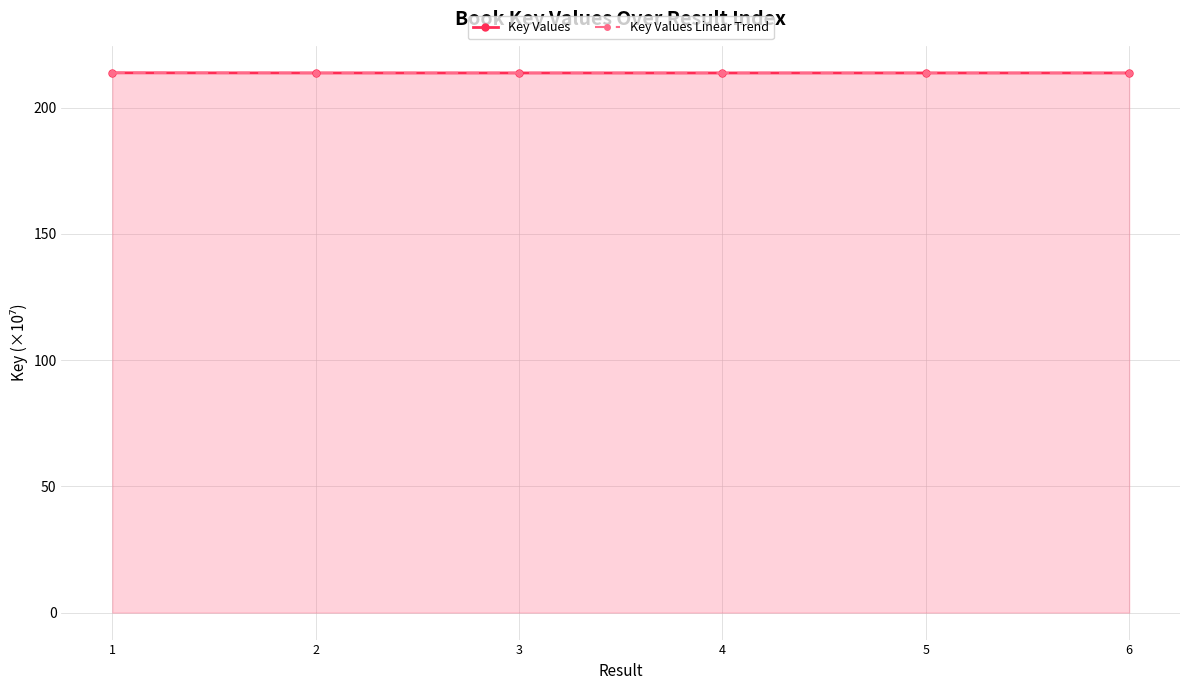

How many intersections are there between Key Values Linear Trend and Key Values?

2